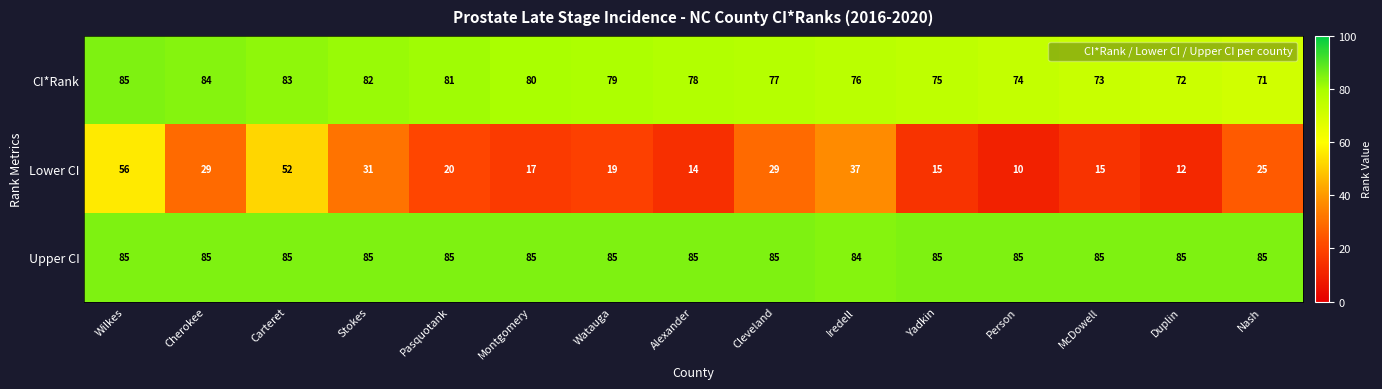

What is the approximate value of CI*Rank at Duplin, to the nearest 10?

70